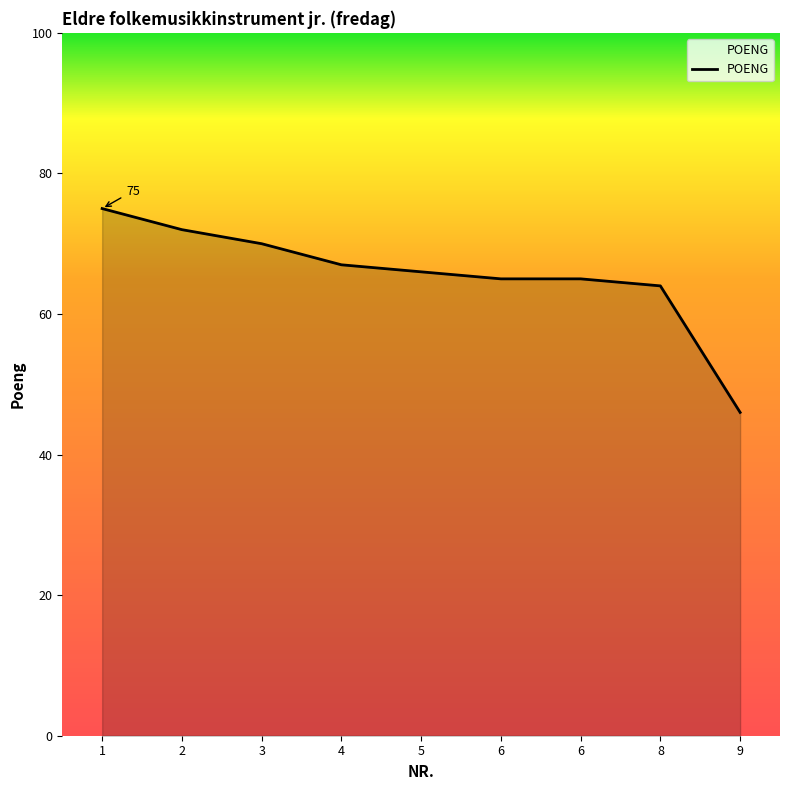

Does the chart display data point markers on the line(s)?

No